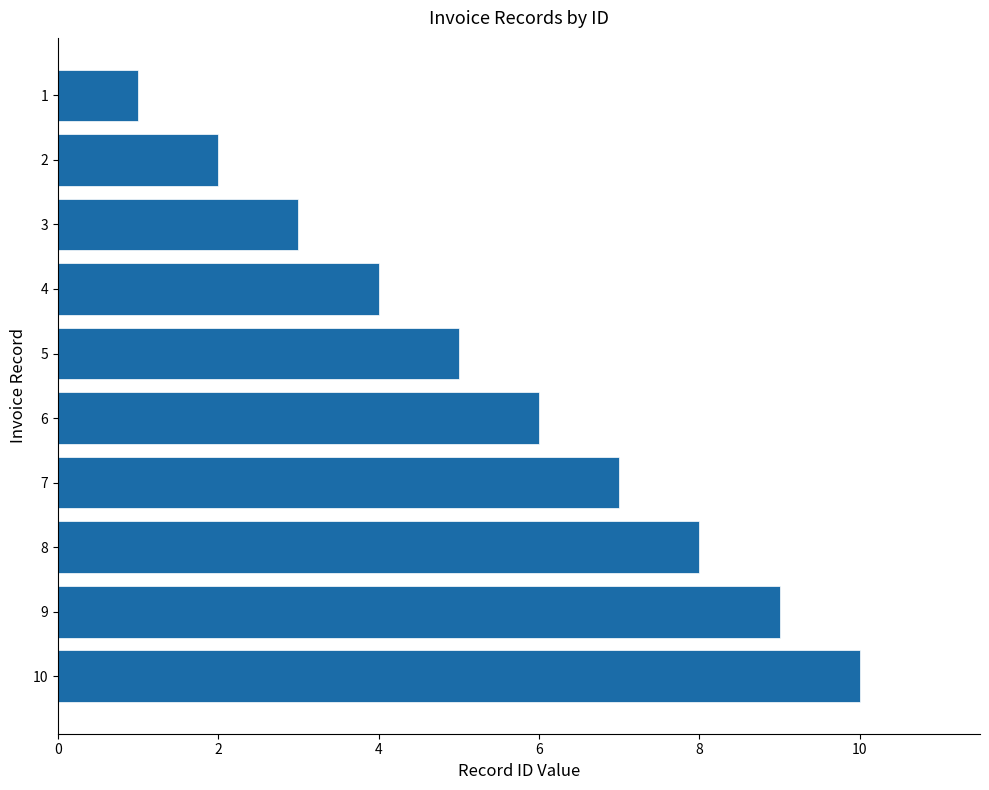

Rank the categories by value from highest to lowest.

10, 9, 8, 7, 6, 5, 4, 3, 2, 1